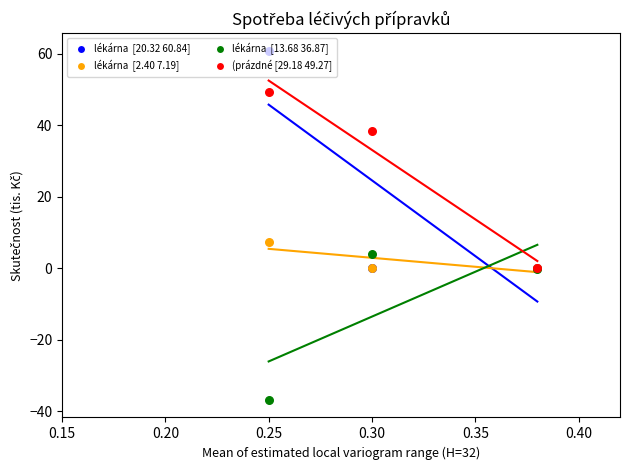

Is the value of lékárna -výdejna Z (hlavní lékárna) at 0.25 greater than the value of lékárna - výdejna A (monoblok) at 0.25?

Yes